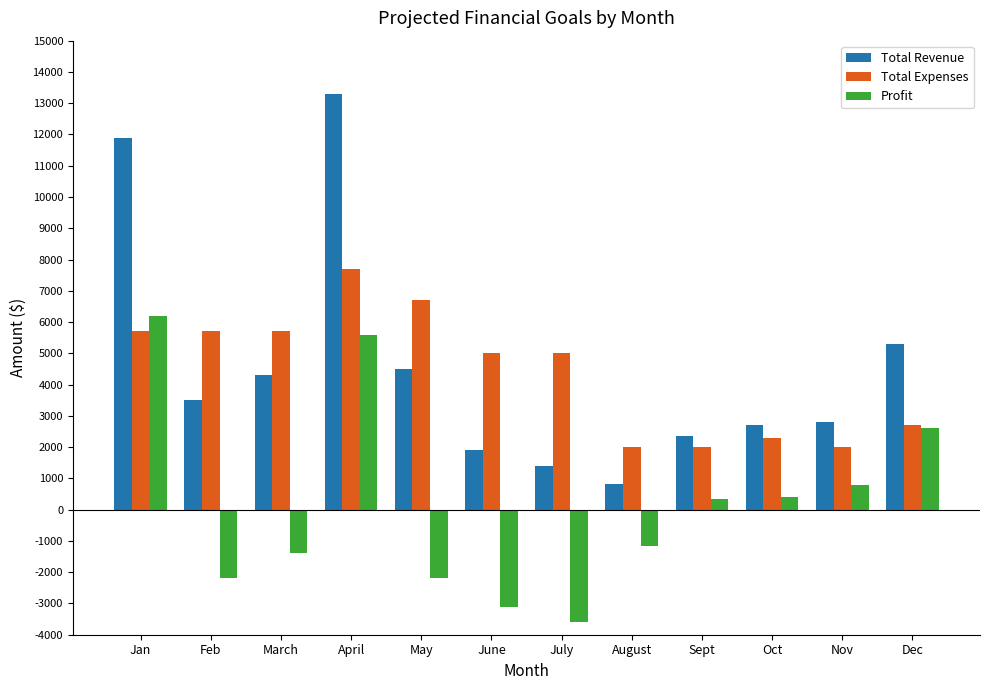

How many bars are there in each group?

3